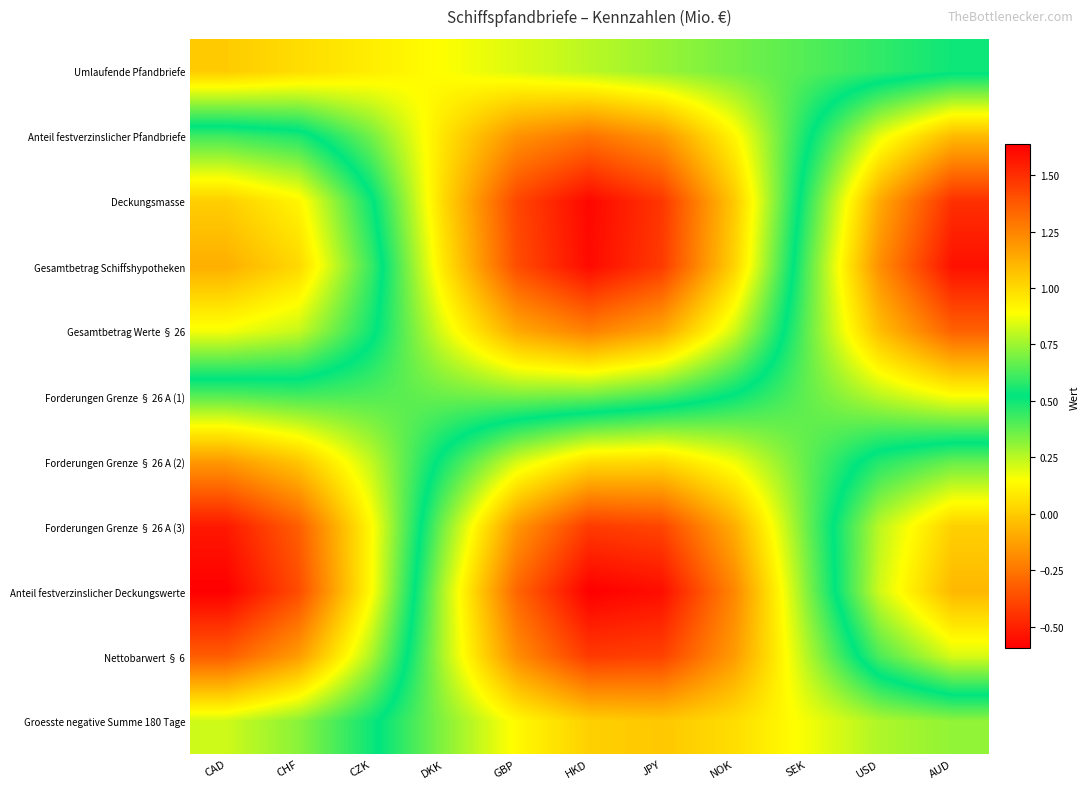

Rank the series by their maximum value, from lowest to highest.

Umlaufende Pfandbriefe, Forderungen Grenze § 26 A (1), Forderungen Grenze § 26 A (2), Groesste negative Summe 180 Tage, Anteil festverzinslicher Pfandbriefe, Gesamtbetrag Werte § 26, Forderungen Grenze § 26 A (3), Nettobarwert § 6, Deckungsmasse, Gesamtbetrag Schiffshypotheken, Anteil festverzinslicher Deckungswerte